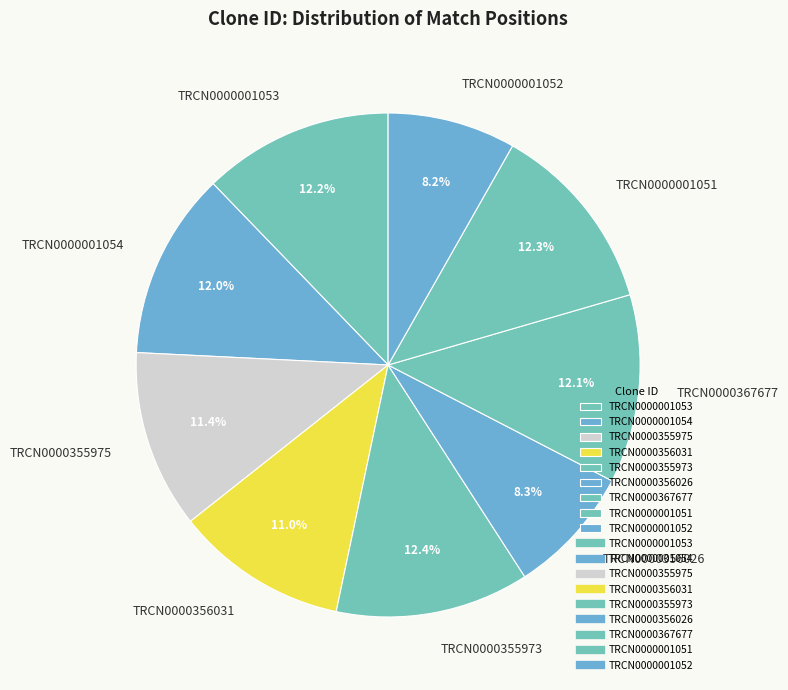

To the nearest percent, what is the difference between the largest and smallest slice percentages?

4%